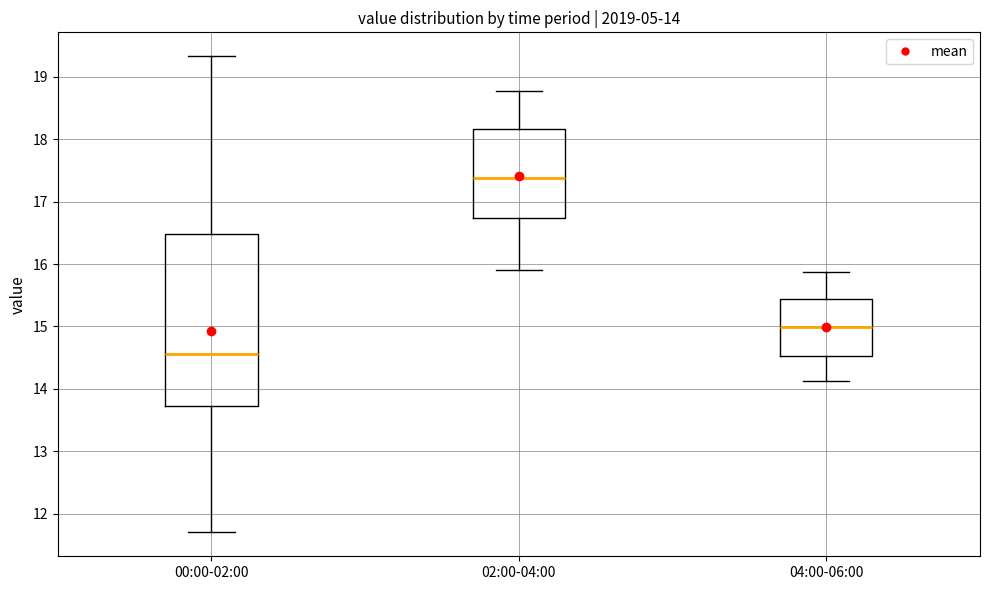

Which box's median line is the lowest?

00:00-02:00